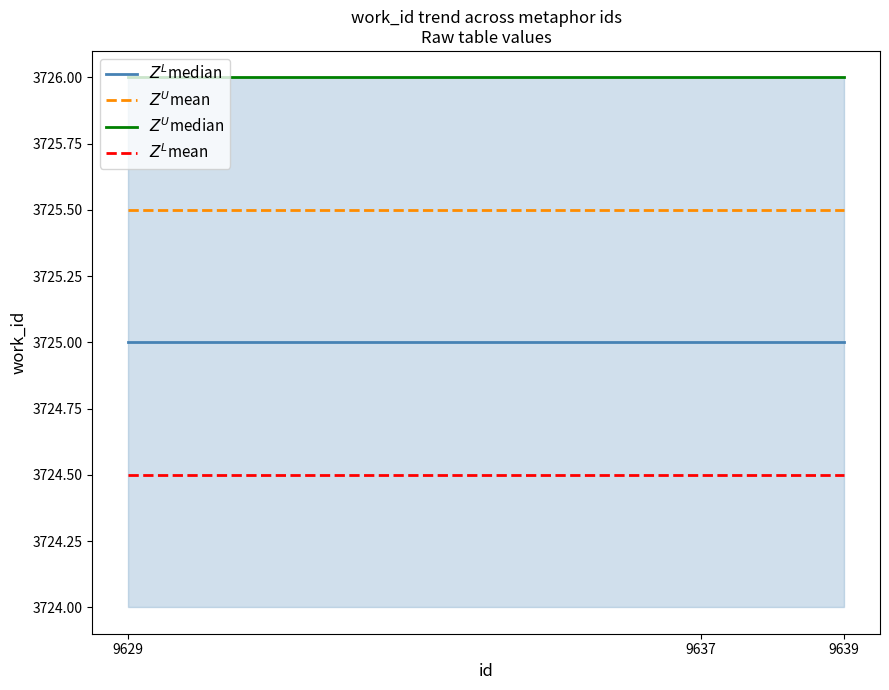

Reading left to right, what are all the values shown in this chart?

$Z^L$median: 9629=3725.0	9637=3725.0	9639=3725.0
$Z^U$mean: 9629=3725.5	9637=3725.5	9639=3725.5
$Z^U$median: 9629=3726.0	9637=3726.0	9639=3726.0
$Z^L$mean: 9629=3724.5	9637=3724.5	9639=3724.5